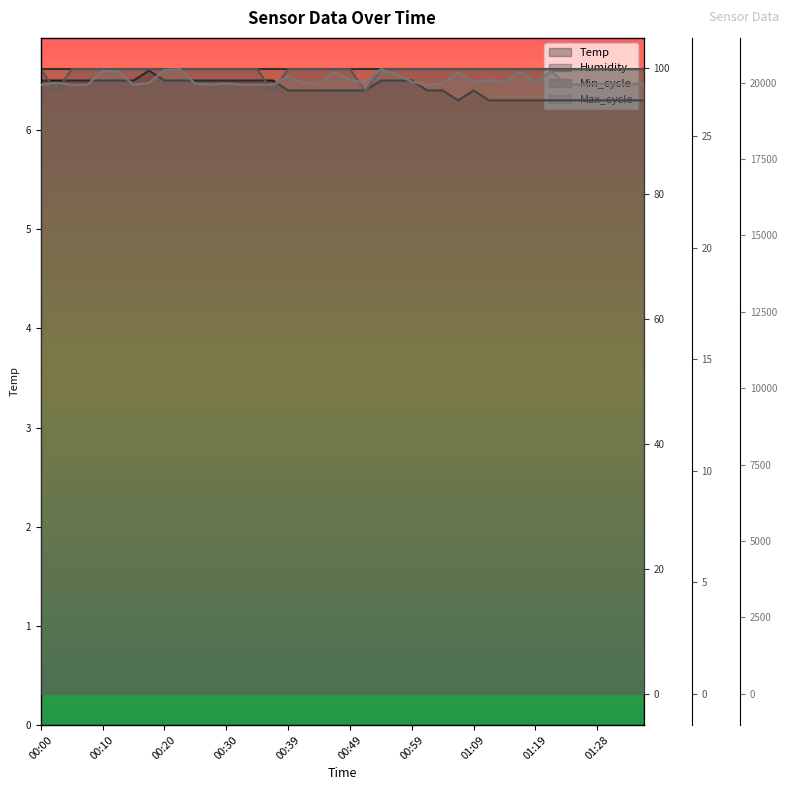

At which category is the sum across all series the highest?

01:28